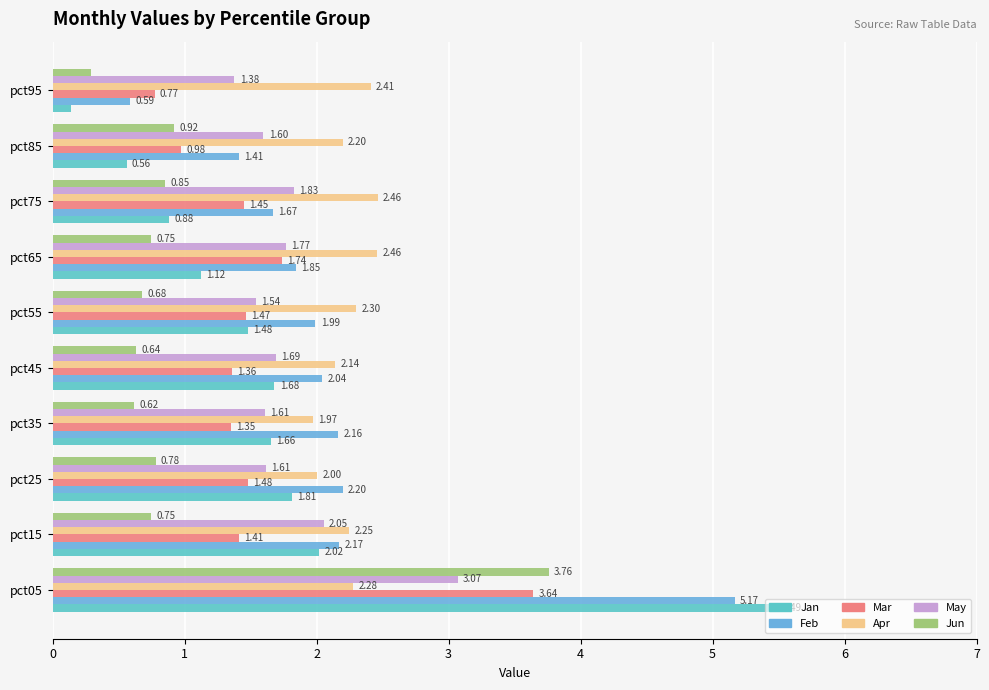

Which series has the widest spread of values?

Jan